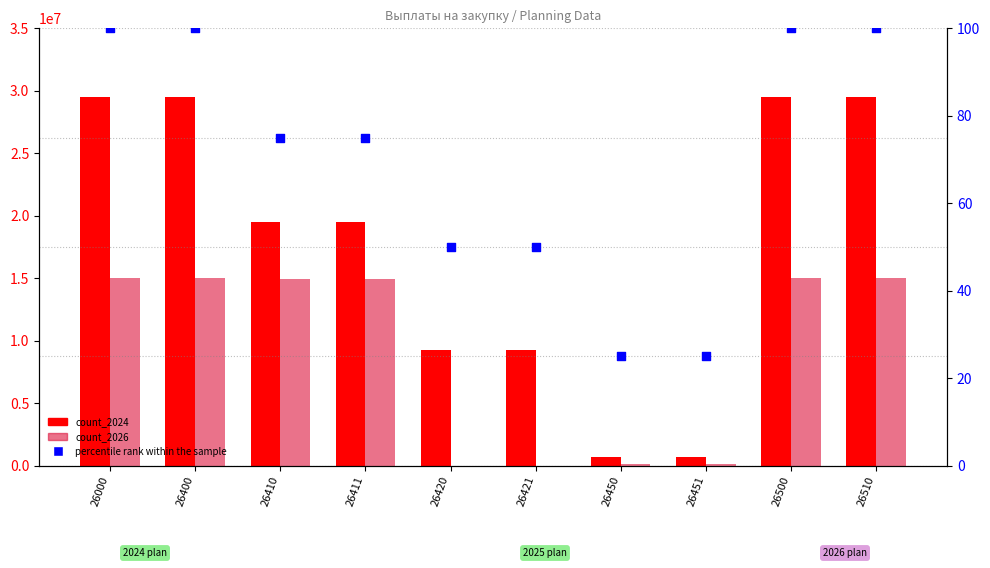

Which series reaches the maximum Y coordinate?

count_2024